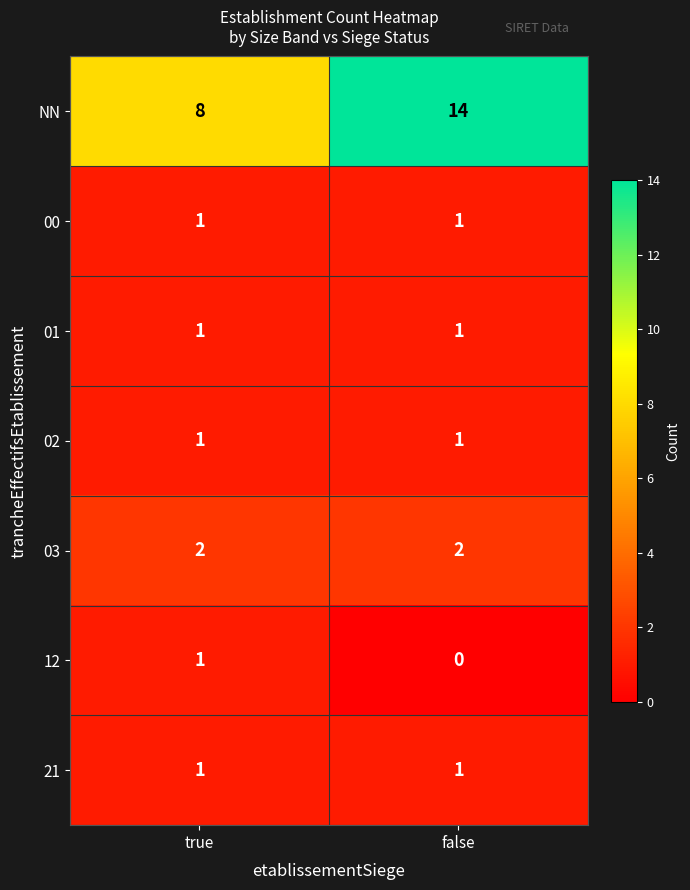

What is the difference between the maximum and minimum values in the NN series?

6